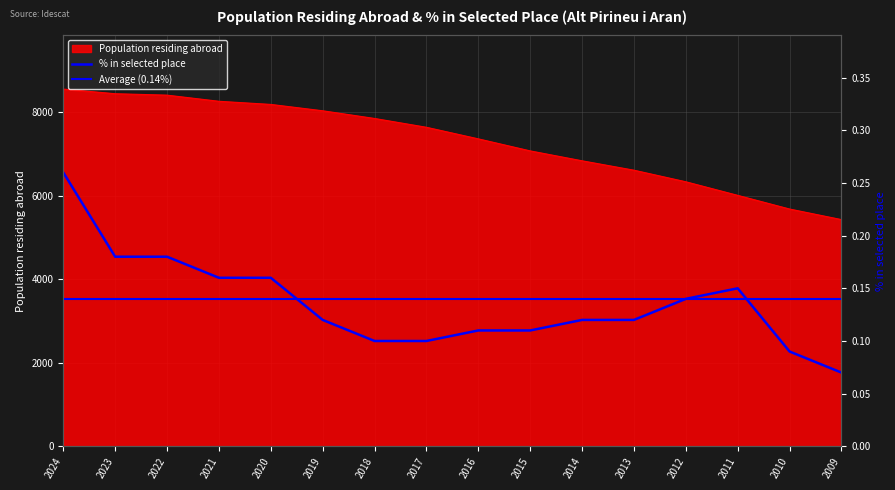

True or false: Population in selected place (%) and Population residing abroad cross at least once.

False